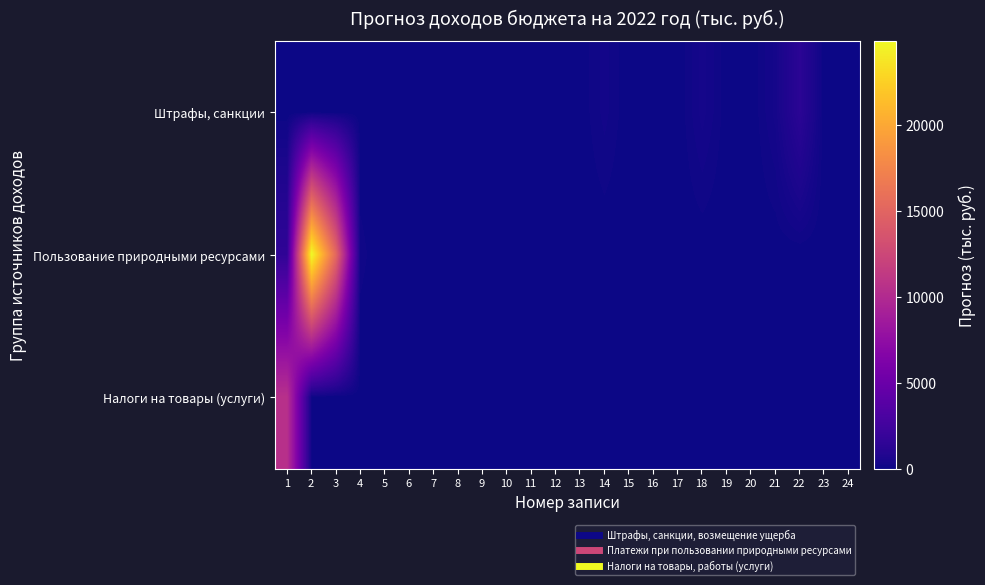

Reading left to right, extract all data points from this chart.

Штрафы, санкции: 1=1.1	2=20.0	3=5.0	4=0.5	5=0.0	6=0.0	7=14.5	8=31.3	9=5.6	10=81.4	11=0.5	12=75.4	13=13.3	14=233.9	15=4.0	16=3.4	17=0.0	18=338.5	19=31.4	20=0.4	21=330.3	22=1292.9	23=0.0	24=0.0
Пользование природными ресурсами: 1=1531.9	2=24856.2	3=15263.1	4=133.9	5=0.0	6=0.0	7=0.0	8=0.0	9=0.0	10=0.0	11=0.0	12=0.0	13=0.0	14=0.0	15=0.0	16=0.0	17=0.0	18=0.0	19=0.0	20=0.0	21=0.0	22=0.0	23=0.0	24=0.0
Налоги на товары (услуги): 1=10530.7	2=58.3	3=0.0	4=0.0	5=0.0	6=0.0	7=0.0	8=0.0	9=0.0	10=0.0	11=0.0	12=0.0	13=0.0	14=0.0	15=0.0	16=0.0	17=0.0	18=0.0	19=0.0	20=0.0	21=0.0	22=0.0	23=0.0	24=0.0